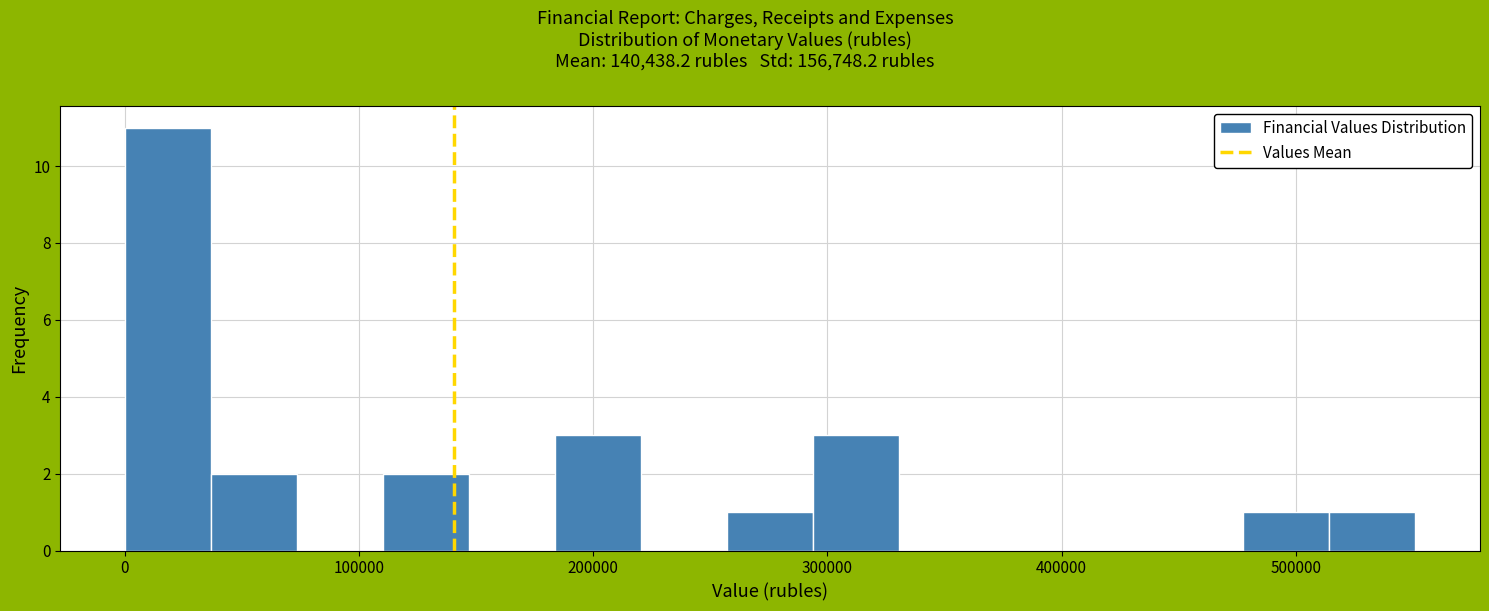

Around what value on the x-axis is the tallest bar? Give the approximate position of its centre, as read against the axis.

20000